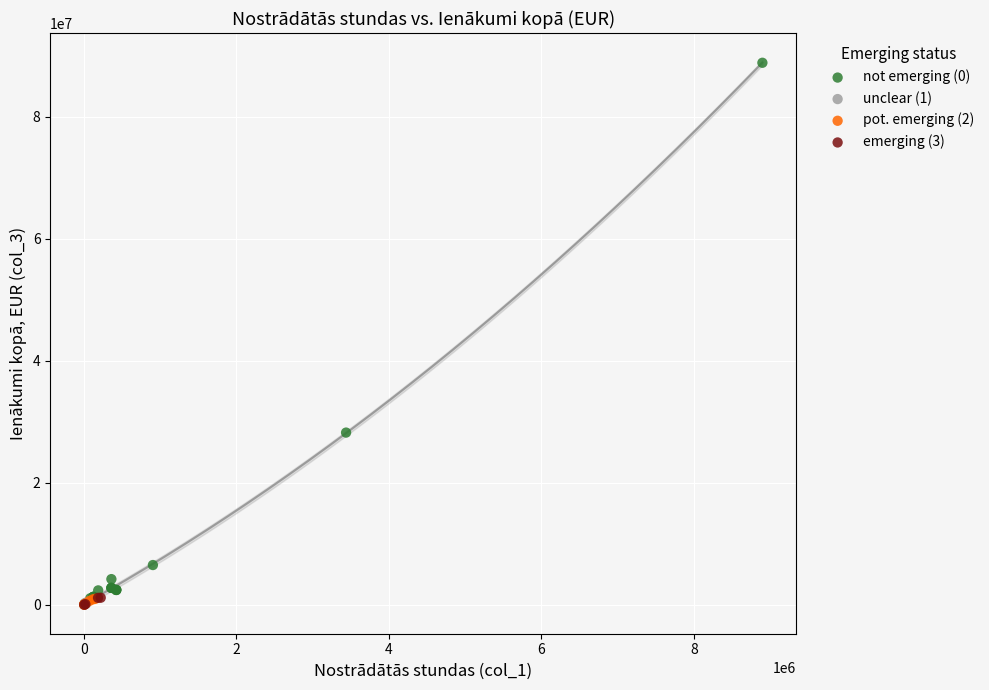

Which series reaches the maximum Y coordinate?

not emerging (0)